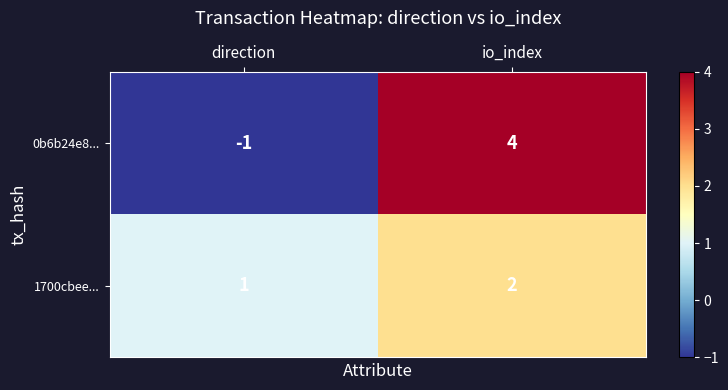

What is the total value across all series at io_index?

6